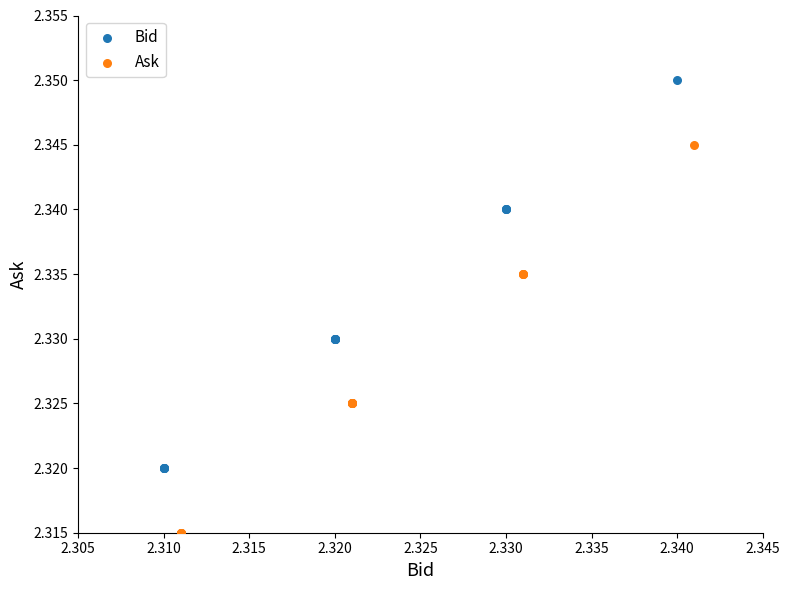

What are all the series names shown in the legend?

Bid, Ask